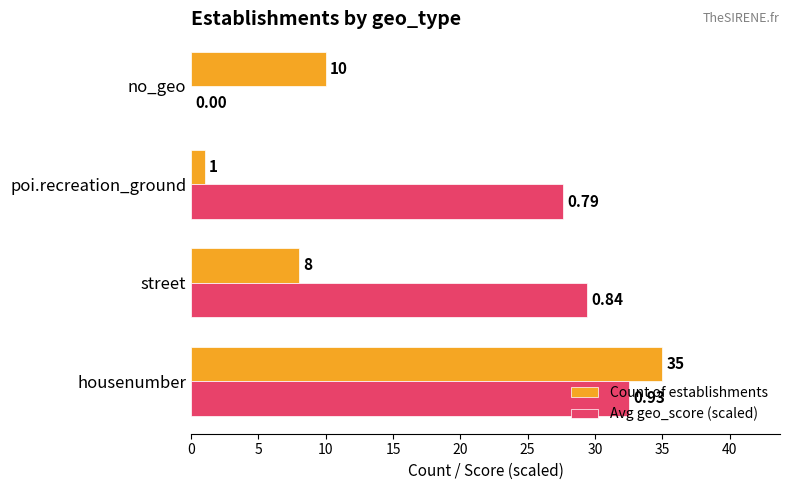

What is the average value of the Avg geo_score (scaled) series?

22.4